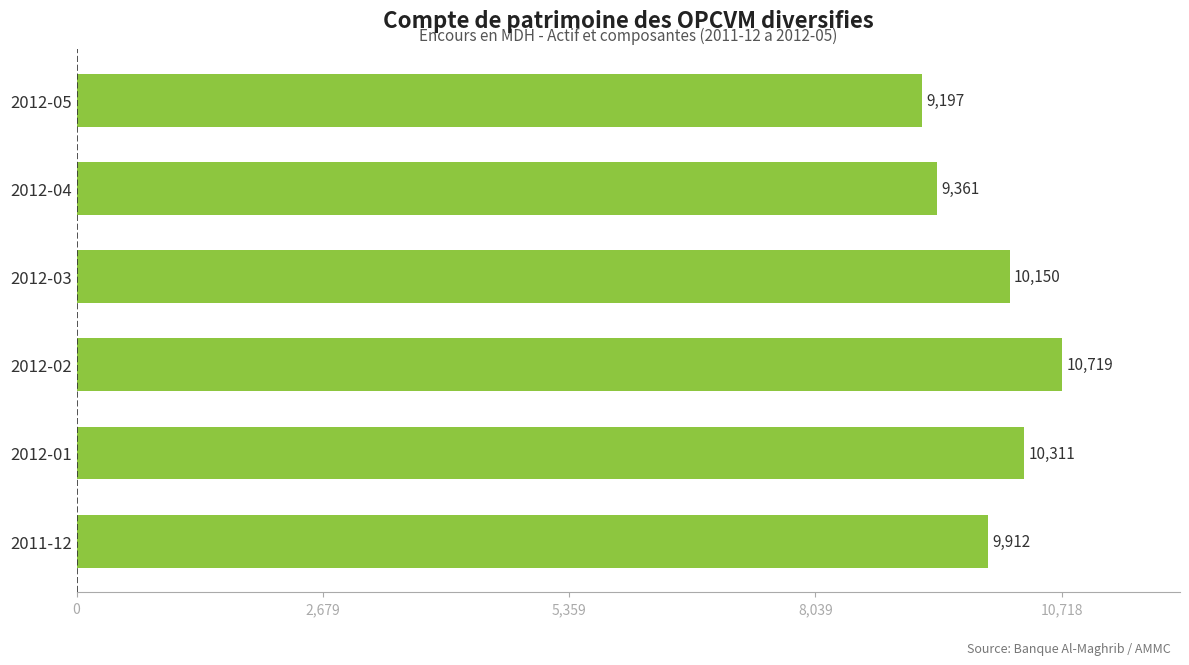

Between 2012-04 and 2012-01, which is larger?

2012-01